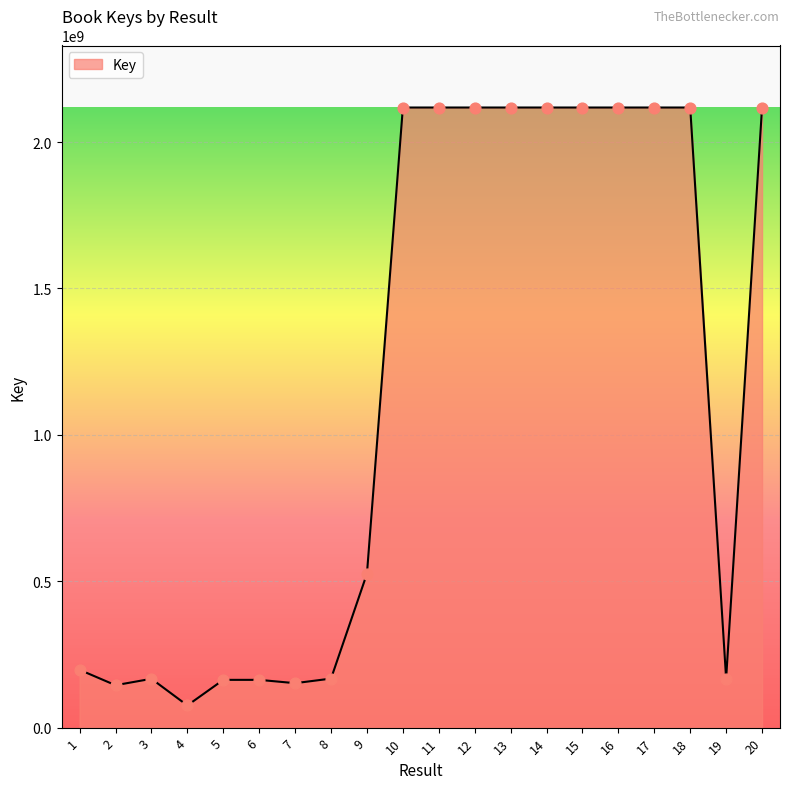

What is the ratio of the value at 9 to the value at 15?

0.2